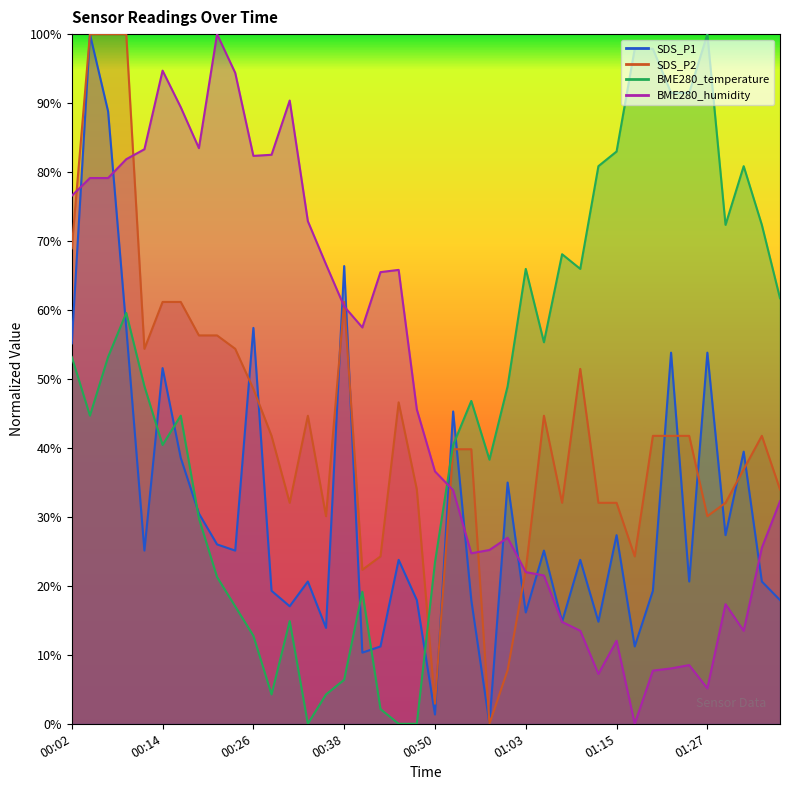

Does the chart have visible grid lines?

No